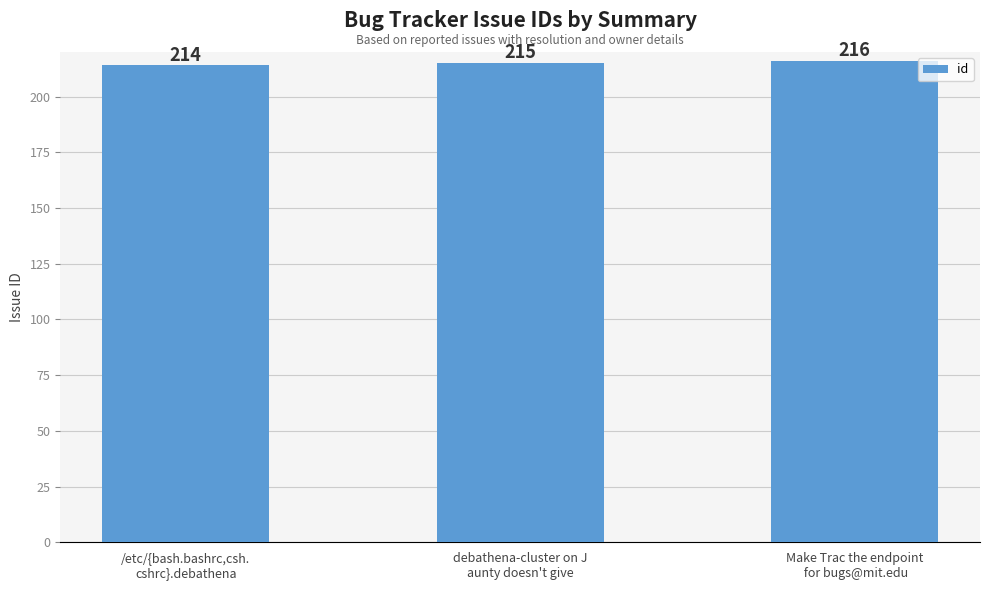

How many values are between 214 and 216?

3